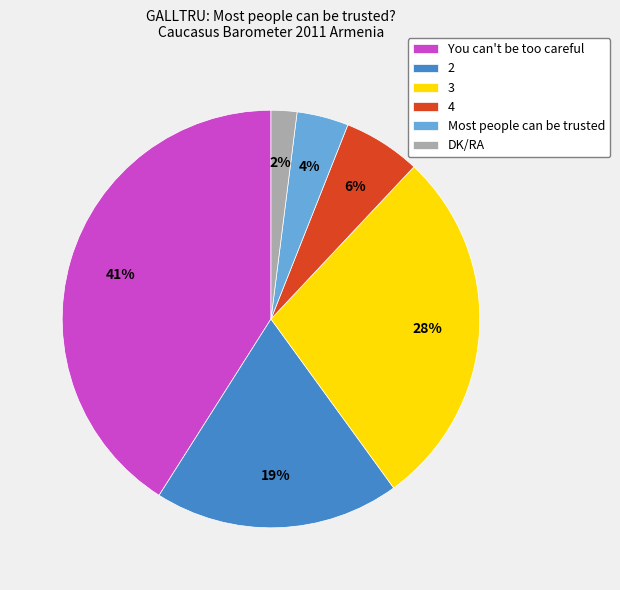

To the nearest percent, what is the difference between the largest and smallest slice percentages?

39%